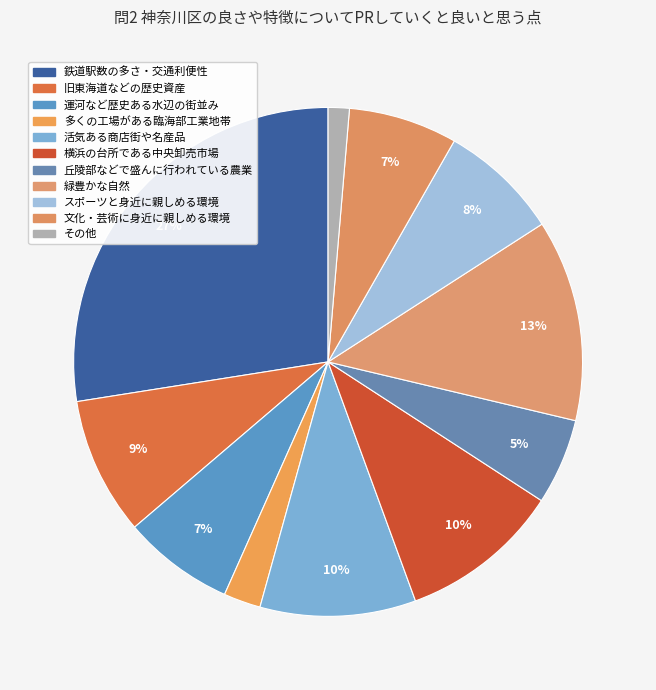

How many slices are in this pie chart?

11